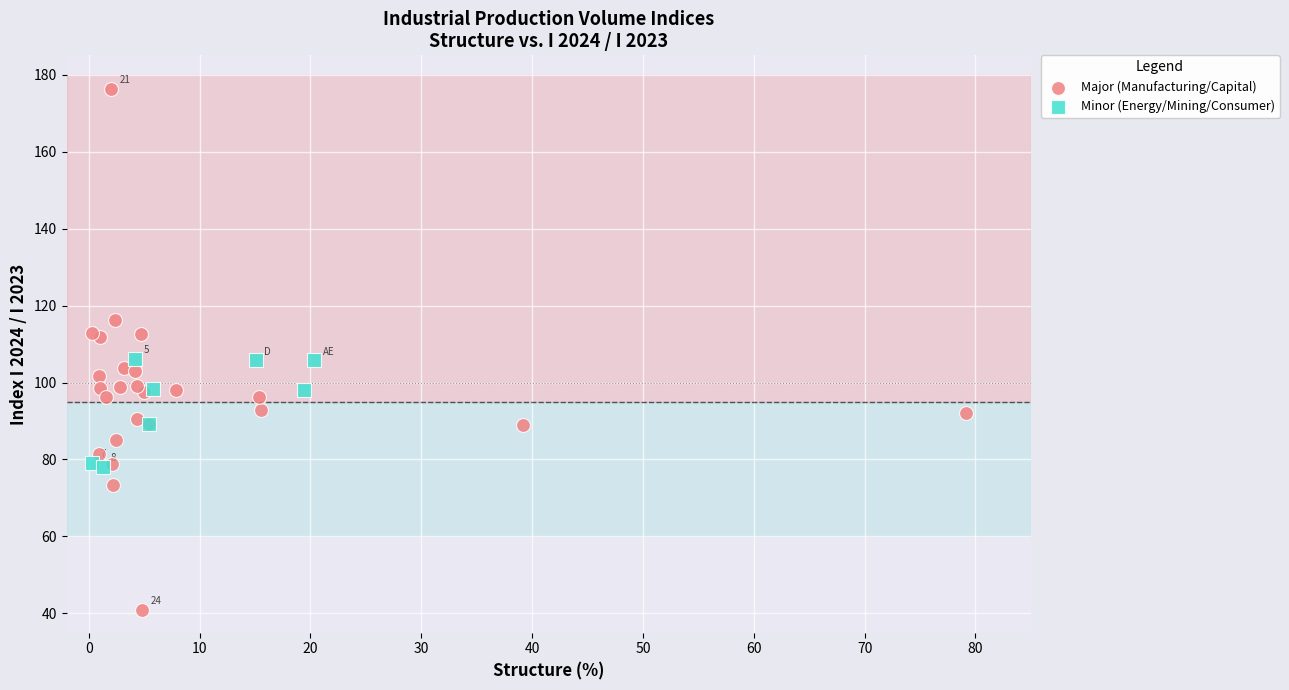

Which series contains the lowest Y value?

Major (Manufacturing/Capital)